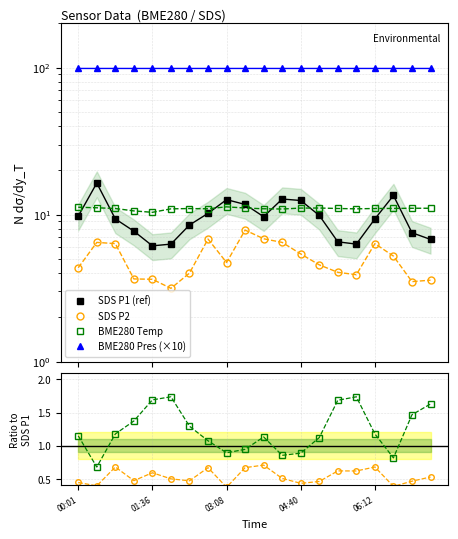

What is the difference between the maximum and minimum values in the BME280 Temp series?

1.1